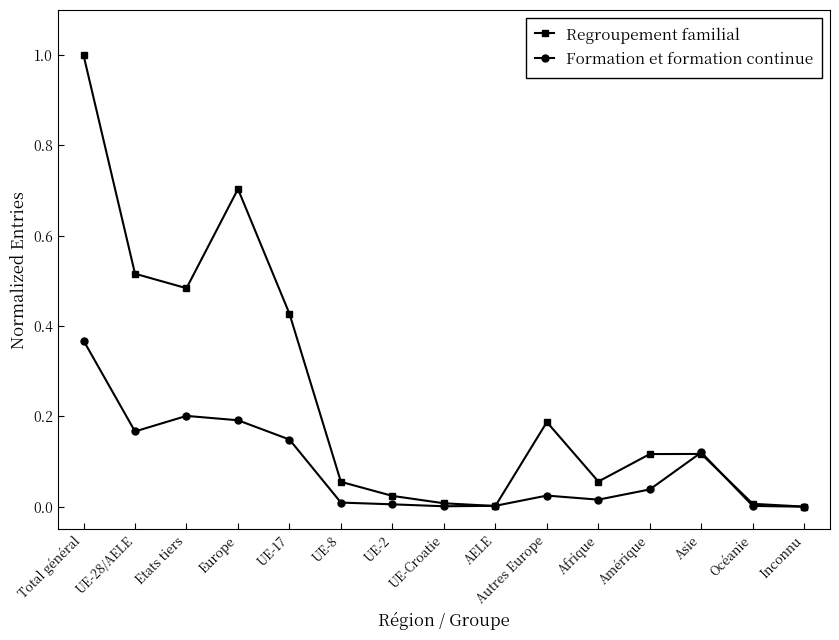

What is the label of the 10th point from the left?

Autres Europe